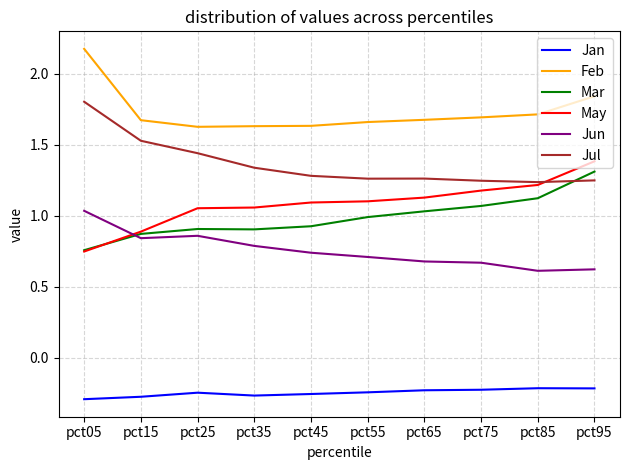

True or false: Feb has a value of 1.2 at pct85.

False